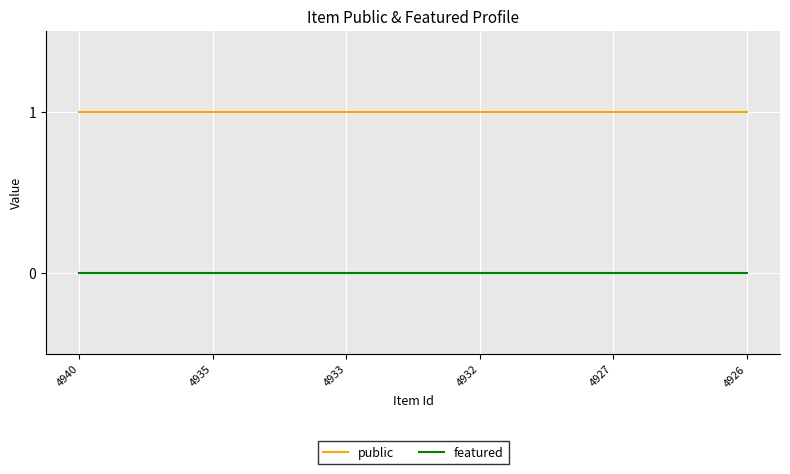

Is the value of public at 4933 greater than the value of featured at 4940?

Yes